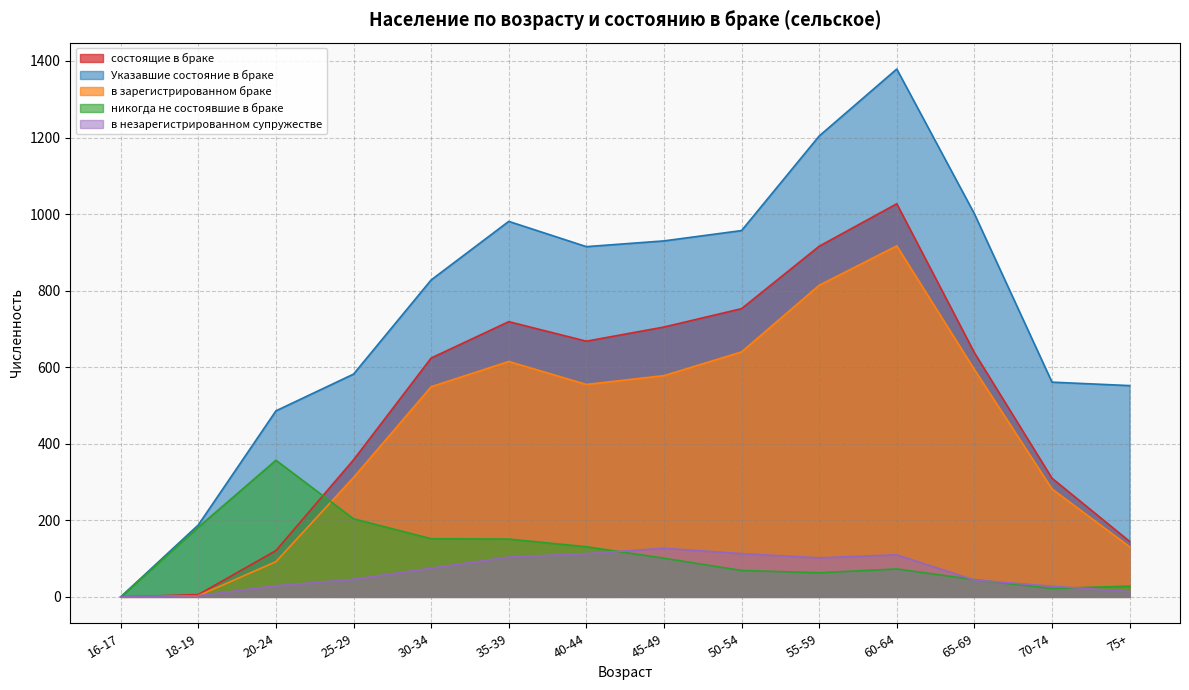

The value of в незарегистрированном супружестве at 30-34 is 29. True or false?

False